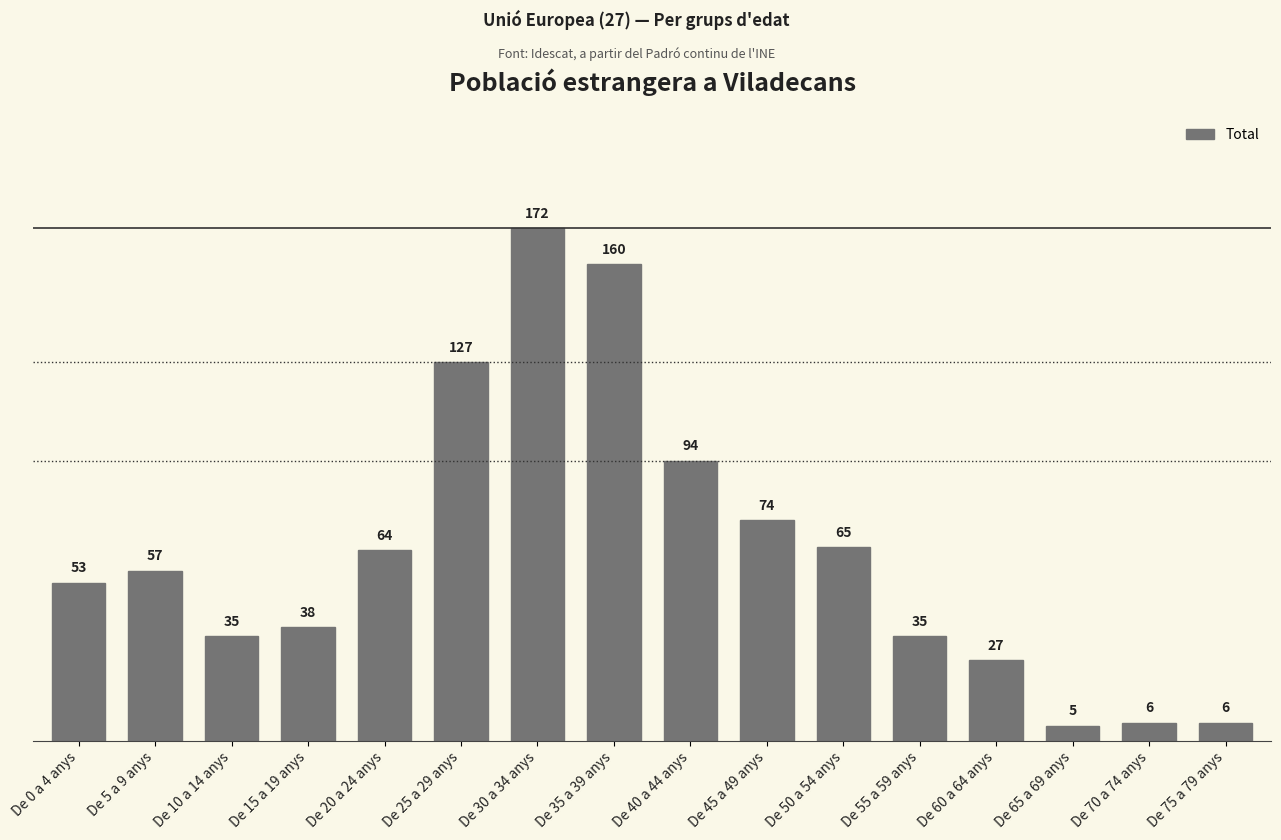

What is the approximate value at De 70 a 74 anys, to the nearest 10?

10